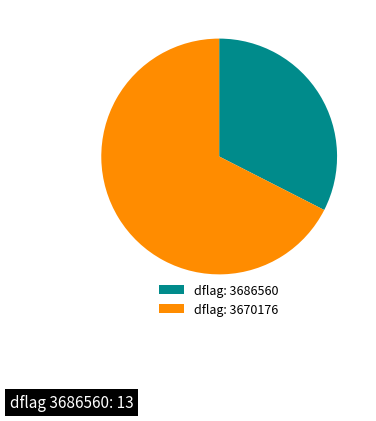

Is there a majority slice in this chart?

Yes